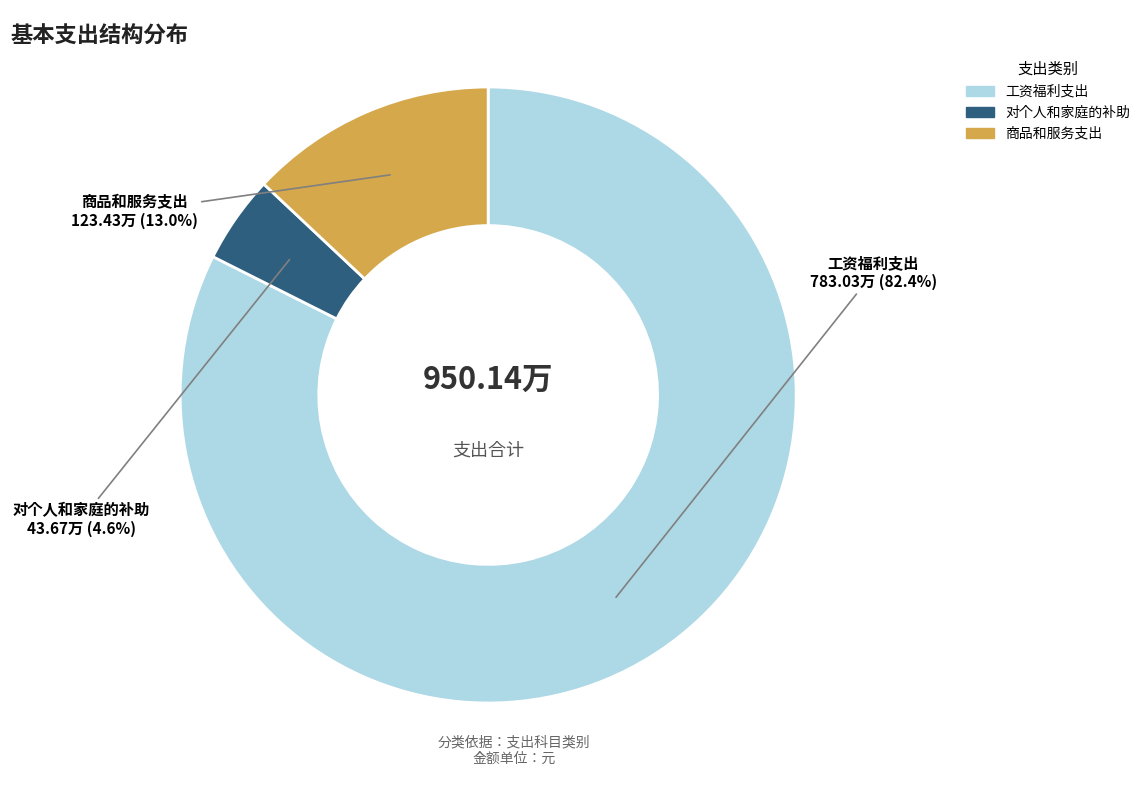

What is the largest slice in the pie chart?

工资福利支出